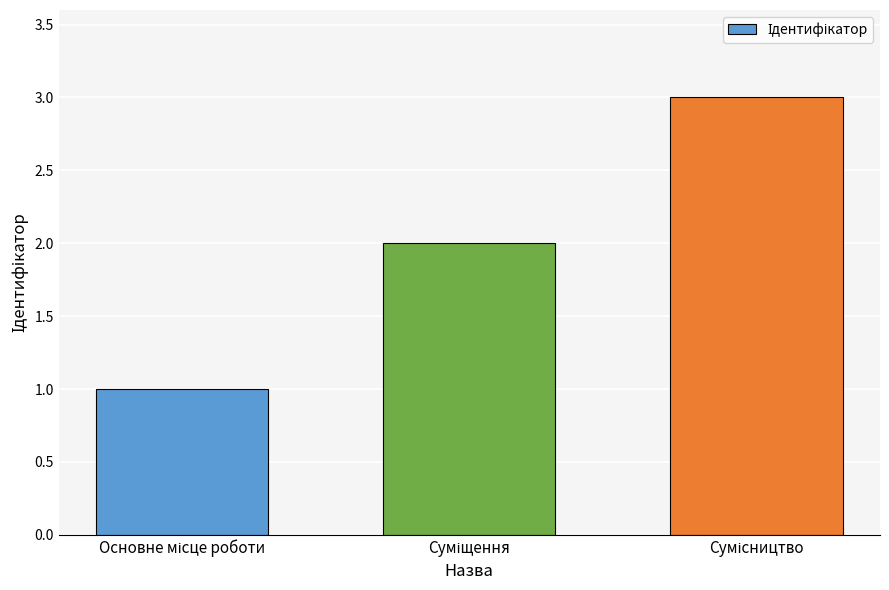

What is the sum of all values?

6